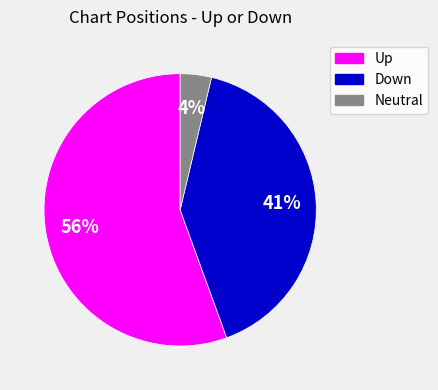

To the nearest percent, what is the average slice percentage?

33%